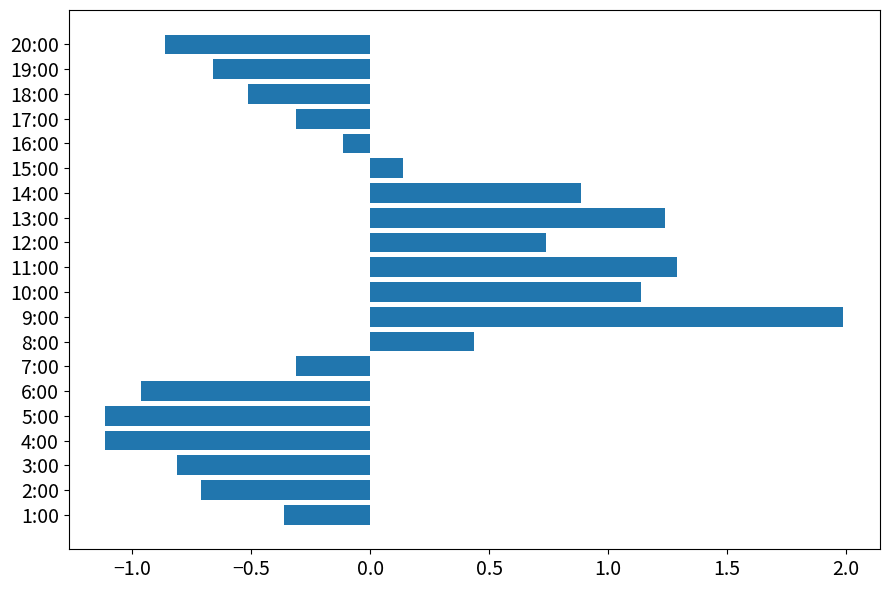

What is the change in value from 5:00 to 18:00?

+0.6